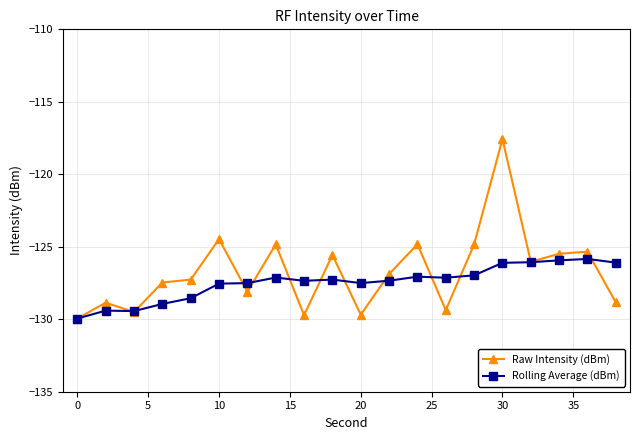

True or false: Rolling Average (dBm) has more than 1 points higher than both neighbors.

True